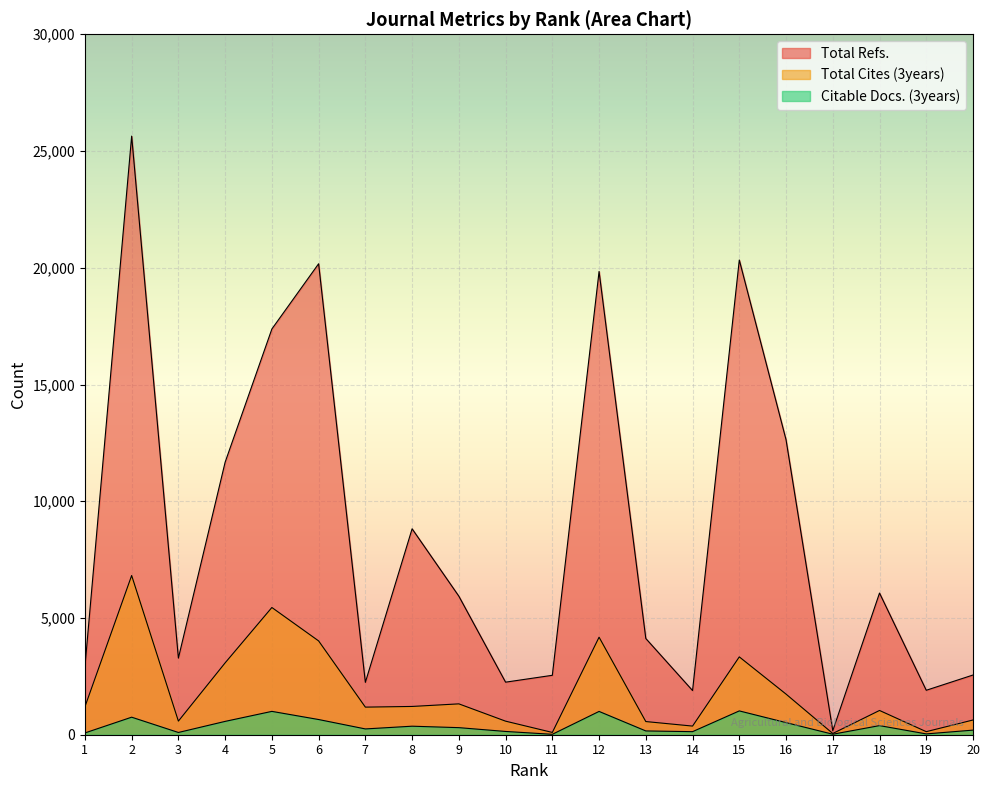

True or false: Total Cites (3years) and Total Refs. cross at least once.

False